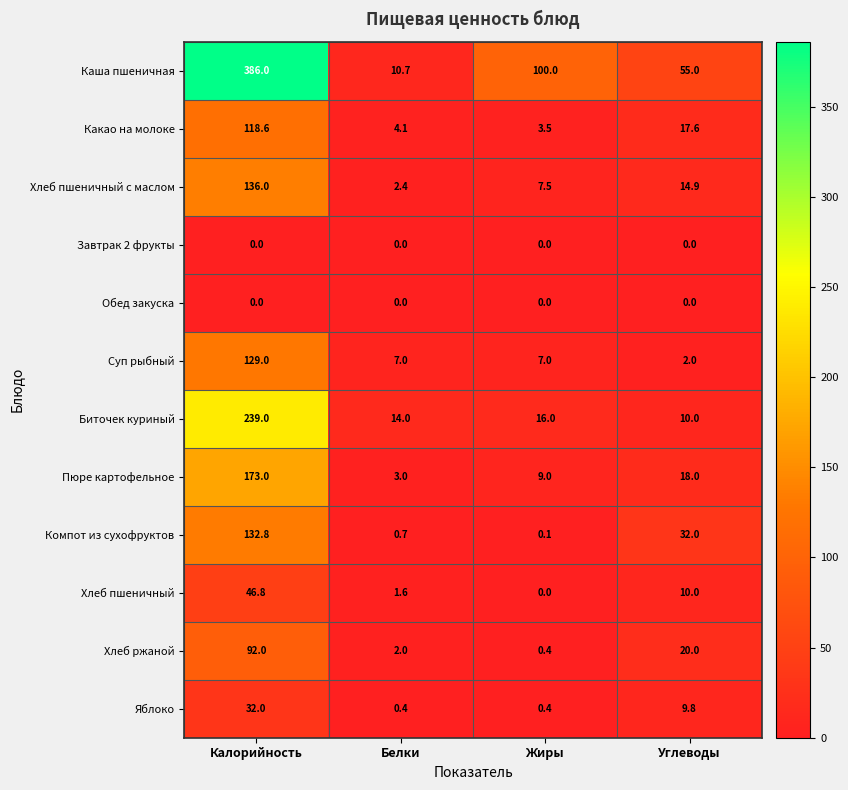

The value of Пюре картофельное at Углеводы is 12.3. True or false?

False